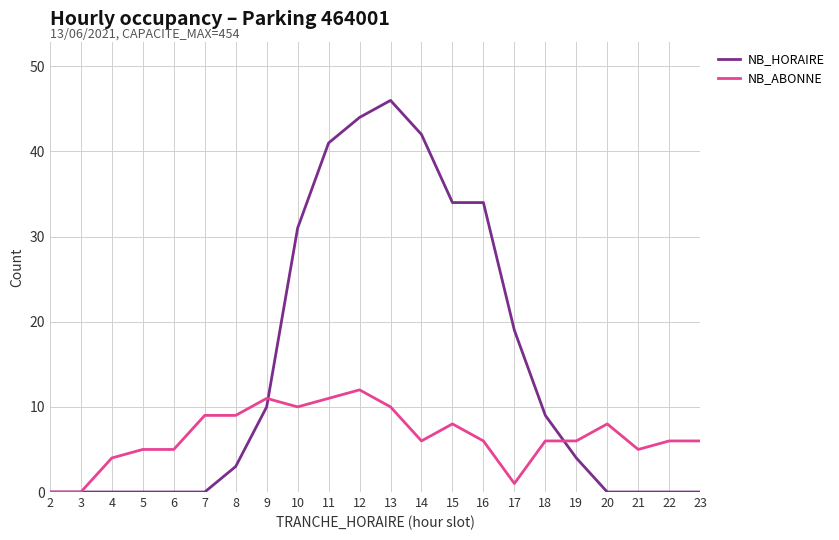

Reading left to right, list all the values displayed in this chart.

NB_HORAIRE: 0	0	0	0	0	0	3	10	31	41	44	46	42	34	34	19	9	4	0	0	0	0
NB_ABONNE: 0	0	4	5	5	9	9	11	10	11	12	10	6	8	6	1	6	6	8	5	6	6